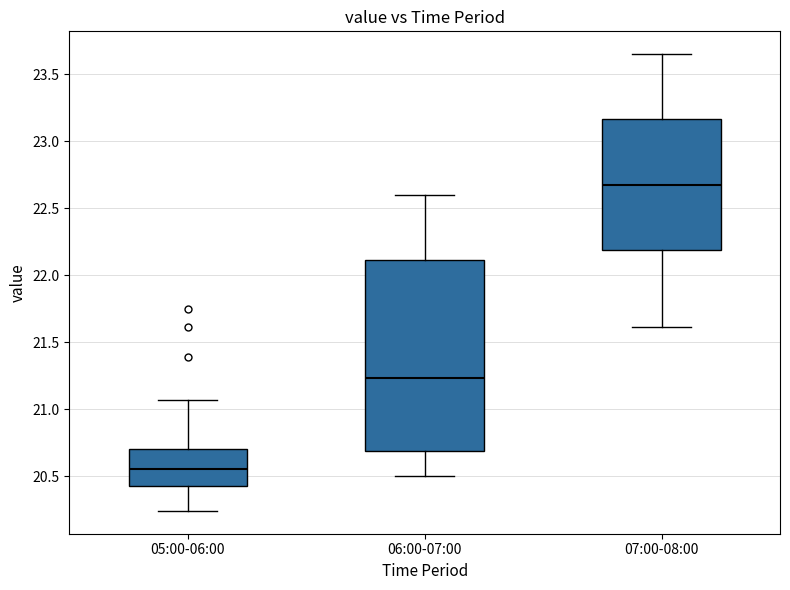

Which box is the tallest, from its lower edge to its upper edge?

06:00-07:00